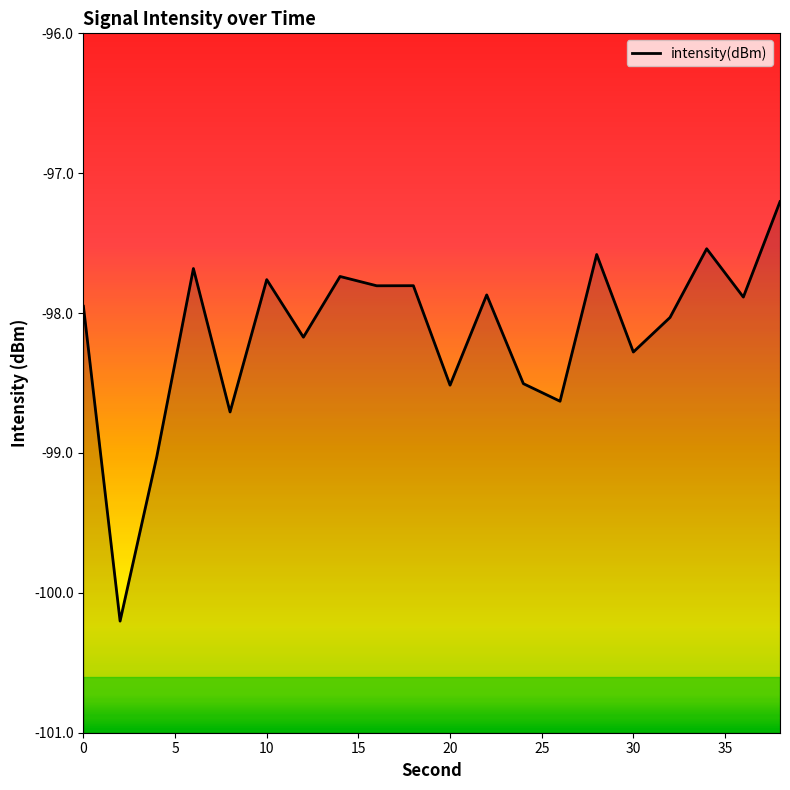

What is the difference between the maximum and minimum values?

3.0